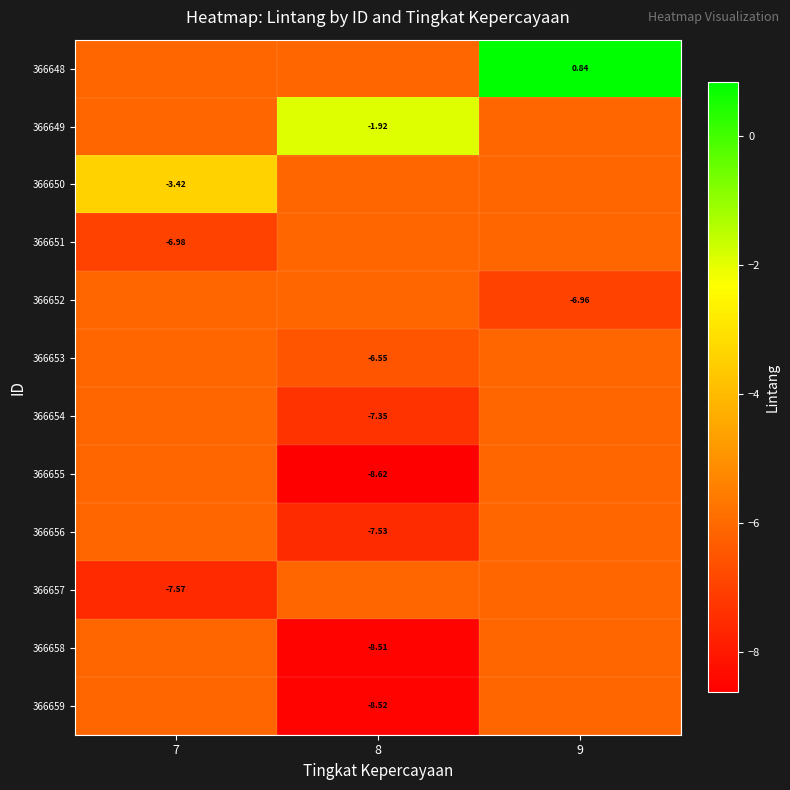

At which category is the sum across all series the highest?

9